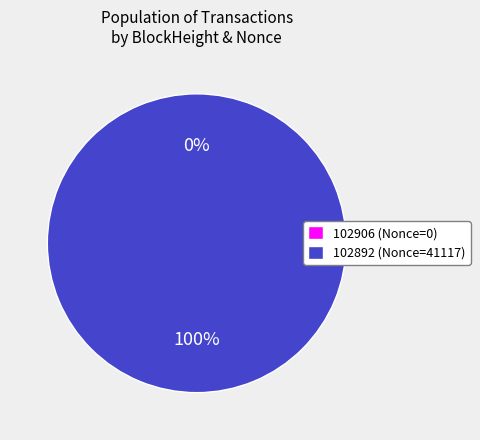

The 102892 slice represents 100% of the pie. True or false?

True